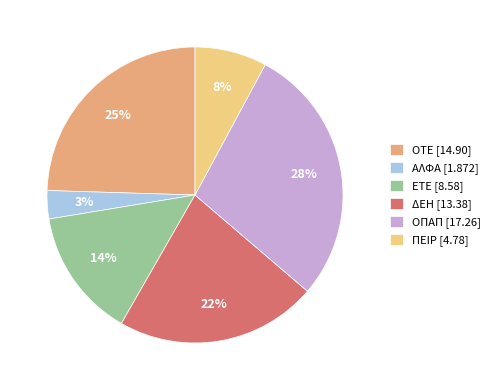

Combined, do ΑΛΦΑ [1.872] and ΟΤΕ [14.90] account for over 50%?

No